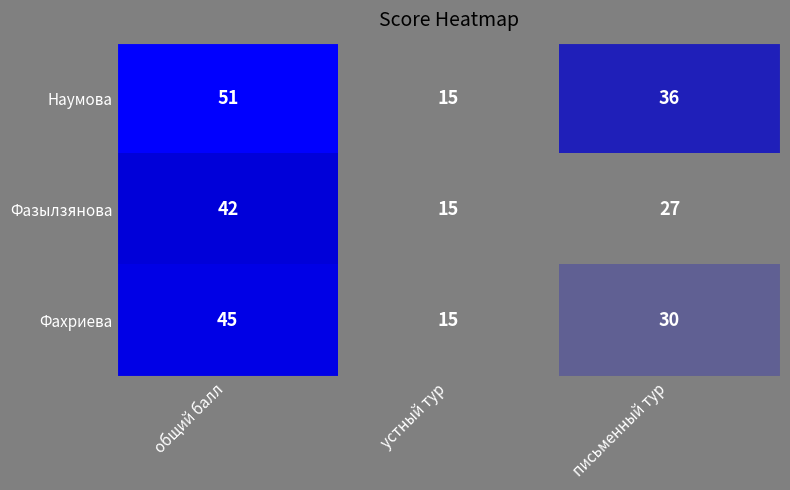

At письменный тур, list the series in order from smallest to largest.

Фазылзянова, Фахриева, Наумова